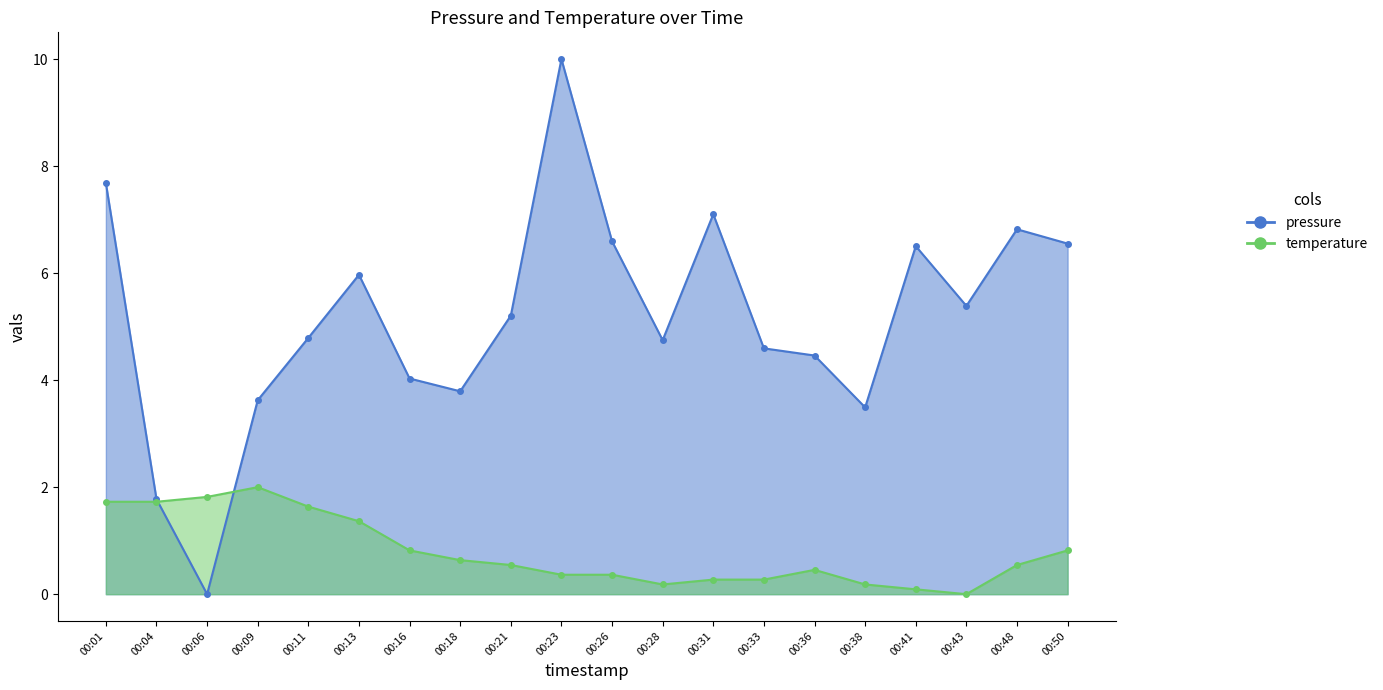

Which series changed the most between 00:18 and 00:33?

pressure